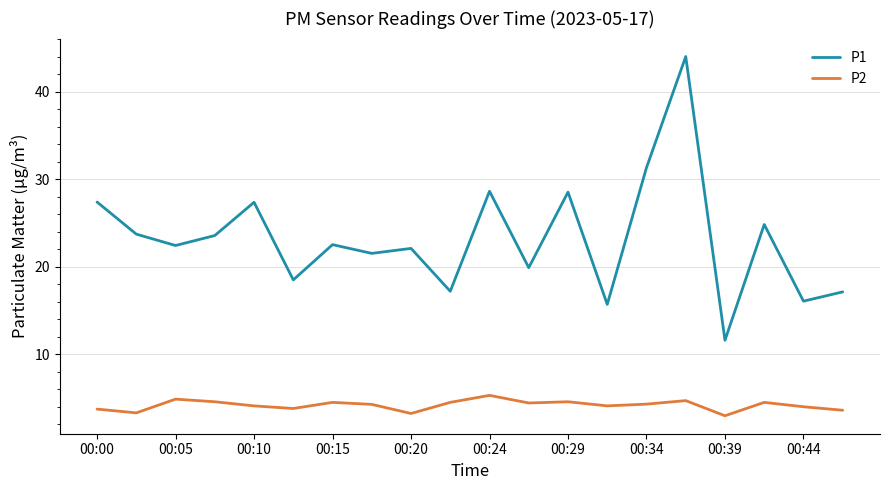

What is the minimum value for P1?

11.6